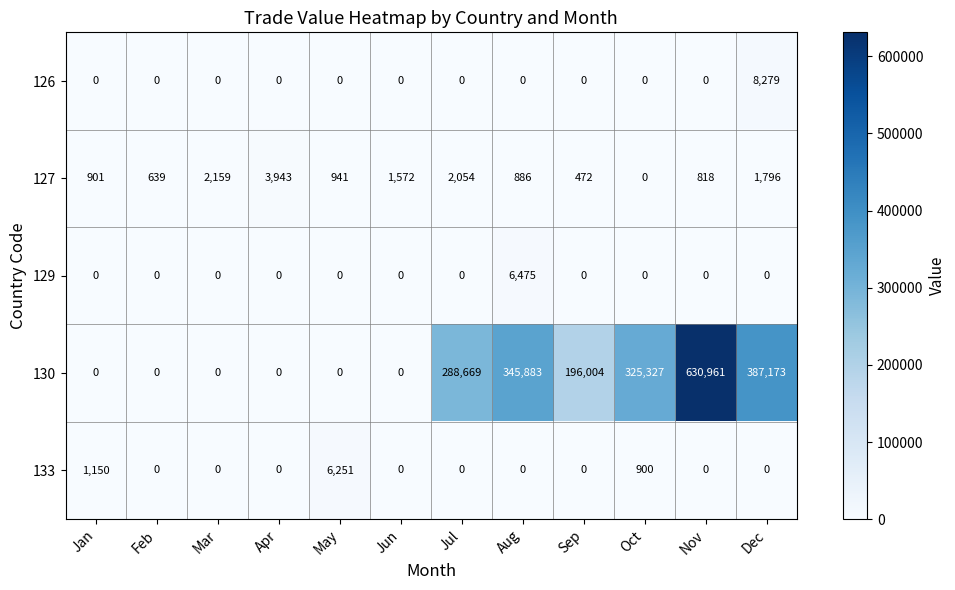

How many positive values does the 129 series have?

1